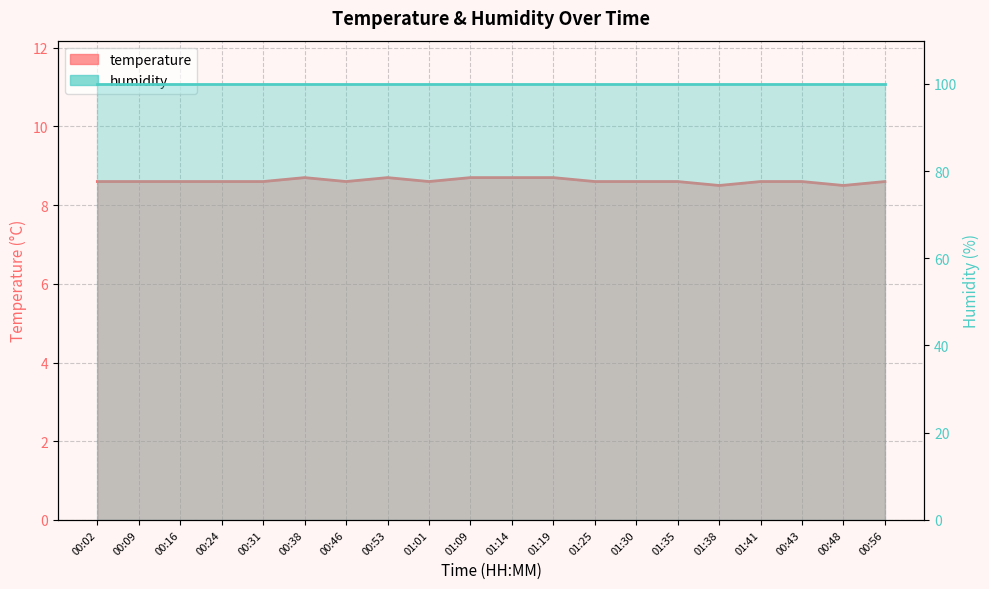

Where is the first local minimum?

00:46